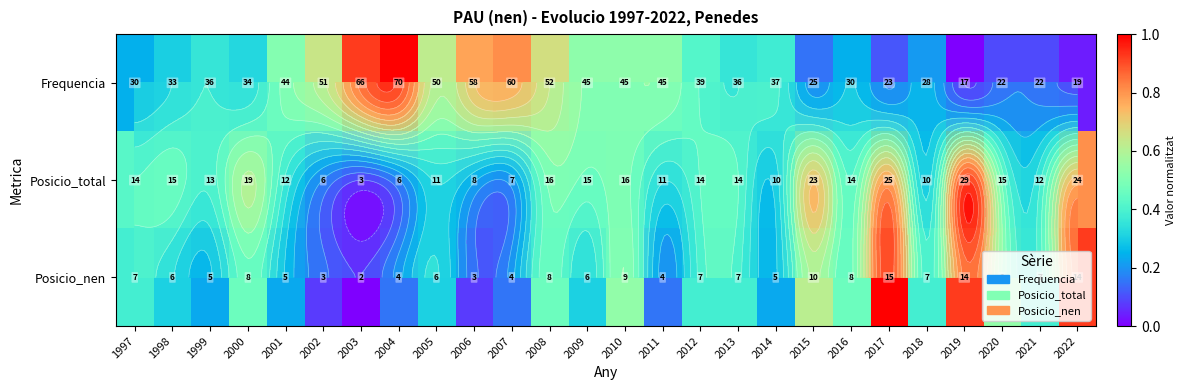

At which label does Posicio_total reach its minimum?

2003